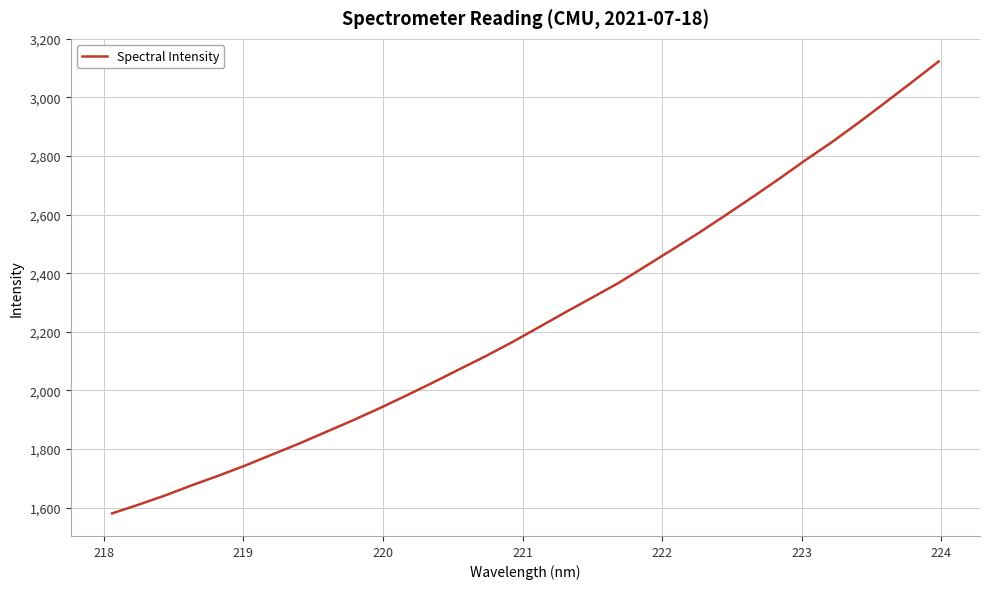

What is the difference between the maximum and minimum values?

1542.6